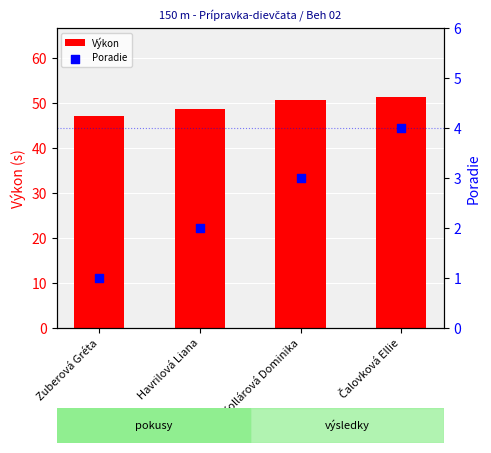

What is the total value across all series at Havrilová Liana?

50.6